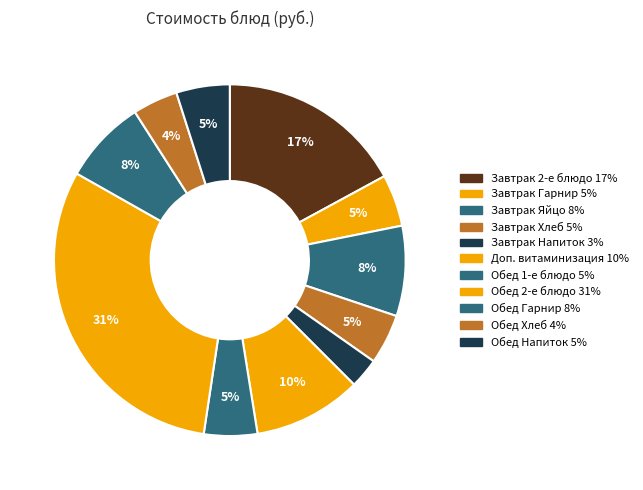

Count the number of slices in the pie.

11